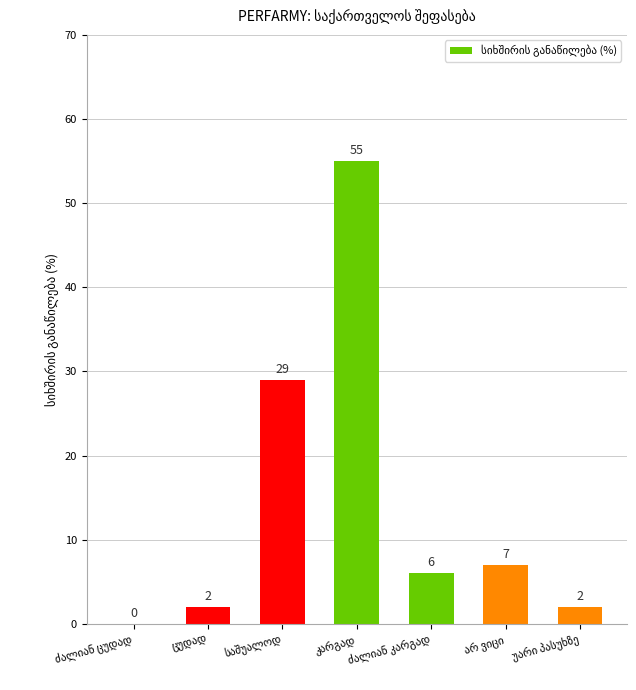

What is the sum of all values?

101